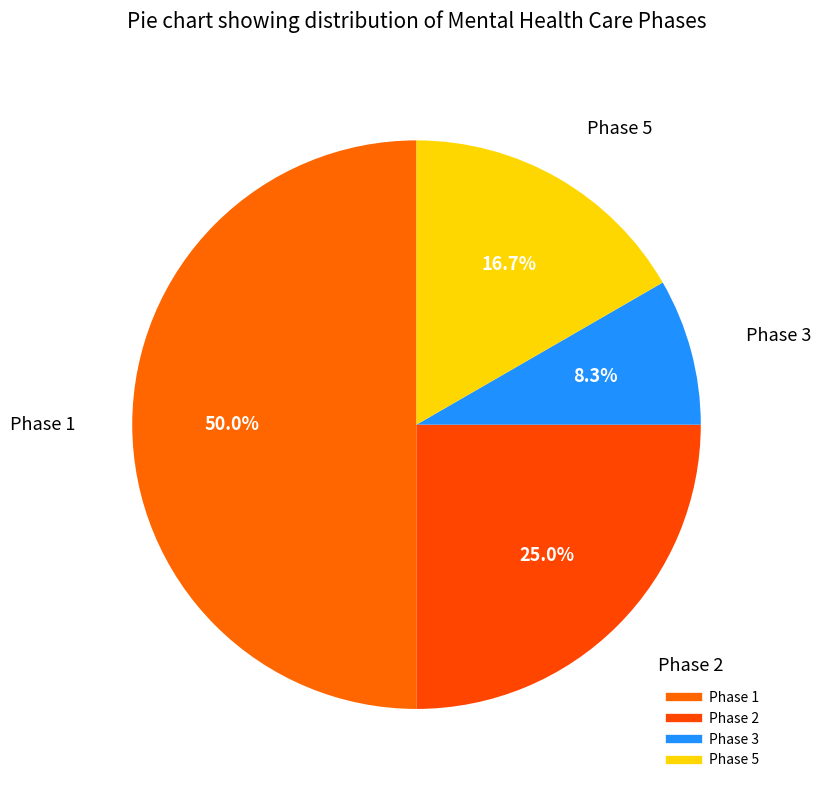

Rank the categories by value from highest to lowest.

Phase 1, Phase 2, Phase 5, Phase 3